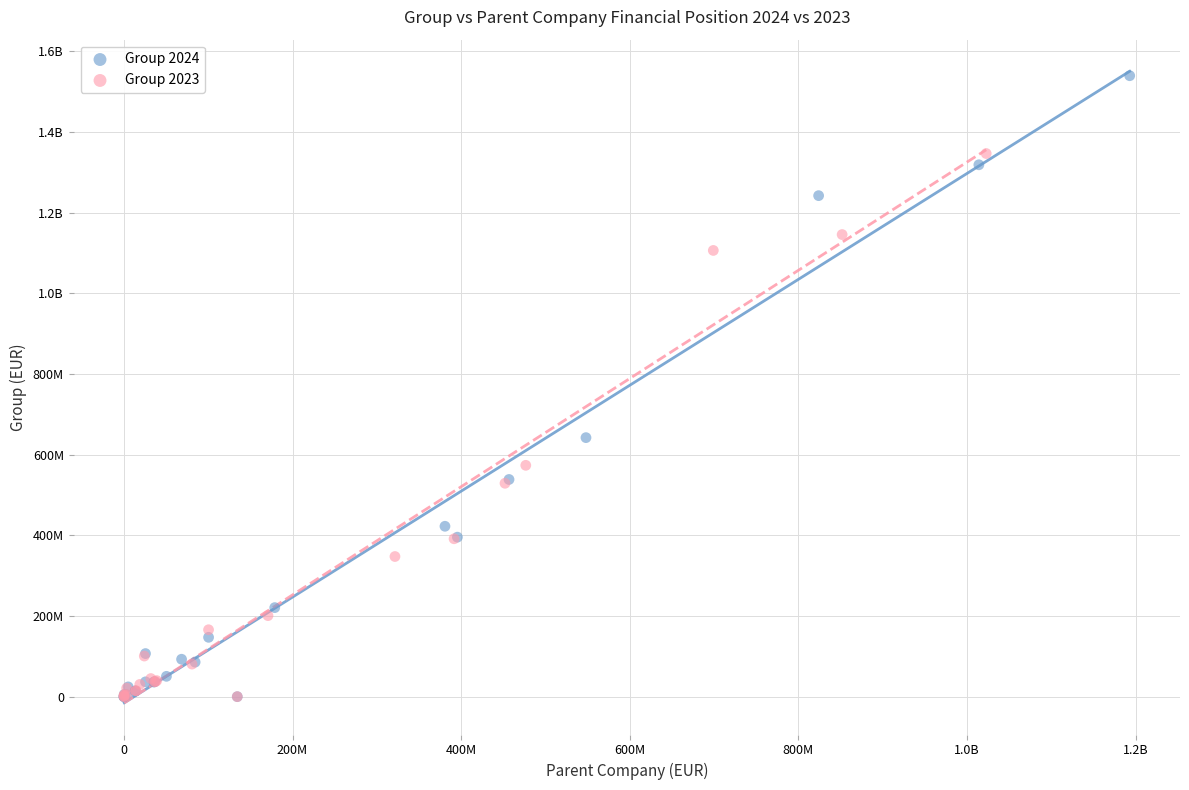

What are all the series names shown in the legend?

Group 2024, Group 2023